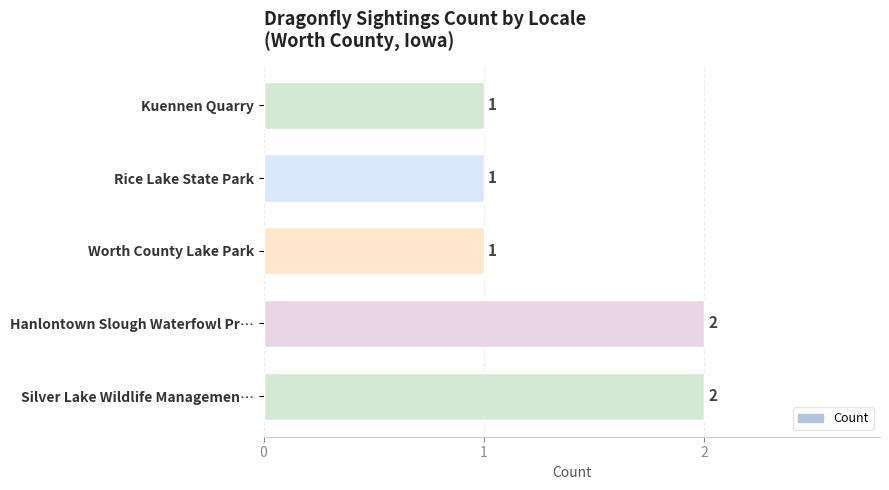

What is the sum of the values at Hanlontown Slough Waterfowl Pr… and Kuennen Quarry?

3